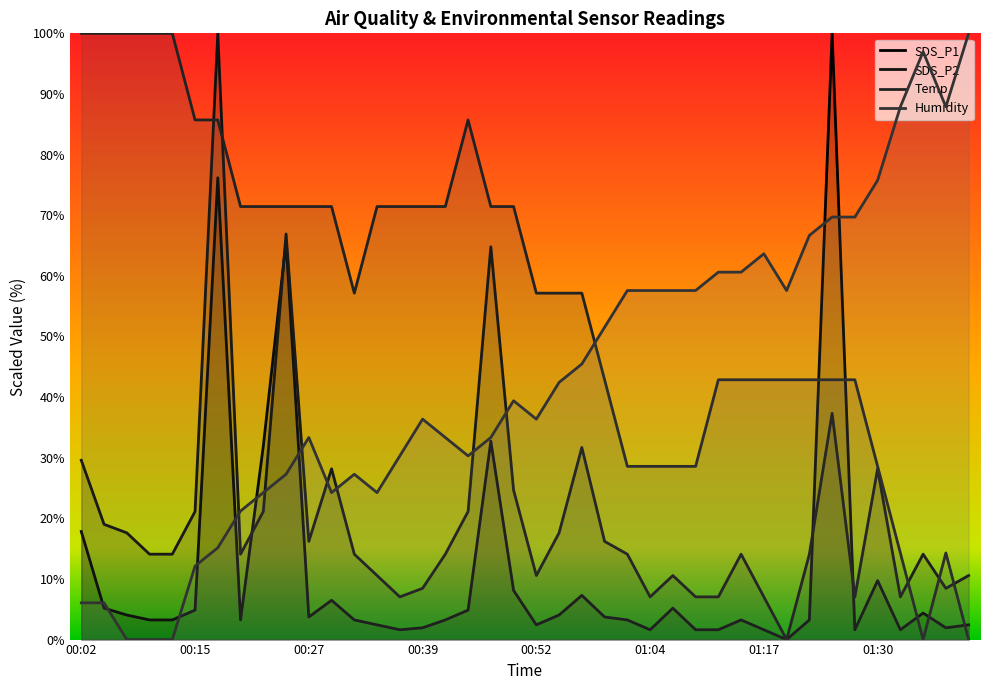

Reading left to right, list all the values displayed in this chart.

SDS_P1: 17.8	5.2	4.1	3.2	3.2	4.9	76.2	3.2	31.9	65.6	3.7	6.5	3.2	2.4	1.6	1.9	3.2	4.9	32.7	8.1	2.4	4.1	7.3	3.7	3.2	1.6	5.2	1.6	1.6	3.2	1.6	0.0	3.2	100.0	1.6	9.7	1.6	4.4	1.9	2.4
SDS_P2: 29.6	19.0	17.6	14.1	14.1	21.1	100.0	14.1	21.1	66.9	16.2	28.2	14.1	10.6	7.0	8.5	14.1	21.1	64.8	24.6	10.6	17.6	31.7	16.2	14.1	7.0	10.6	7.0	7.0	14.1	7.0	0.0	14.1	37.3	7.0	28.2	7.0	14.1	8.5	10.6
Temp: 100.0	100.0	100.0	100.0	100.0	85.7	85.7	71.4	71.4	71.4	71.4	71.4	57.1	71.4	71.4	71.4	71.4	85.7	71.4	71.4	57.1	57.1	57.1	42.9	28.6	28.6	28.6	28.6	42.9	42.9	42.9	42.9	42.9	42.9	42.9	28.6	14.3	0.0	14.3	0.0
Humidity: 6.1	6.1	0.0	0.0	0.0	12.1	15.2	21.2	24.2	27.3	33.3	24.2	27.3	24.2	30.3	36.4	33.3	30.3	33.3	39.4	36.4	42.4	45.5	51.5	57.6	57.6	57.6	57.6	60.6	60.6	63.6	57.6	66.7	69.7	69.7	75.8	87.9	97.0	87.9	100.0